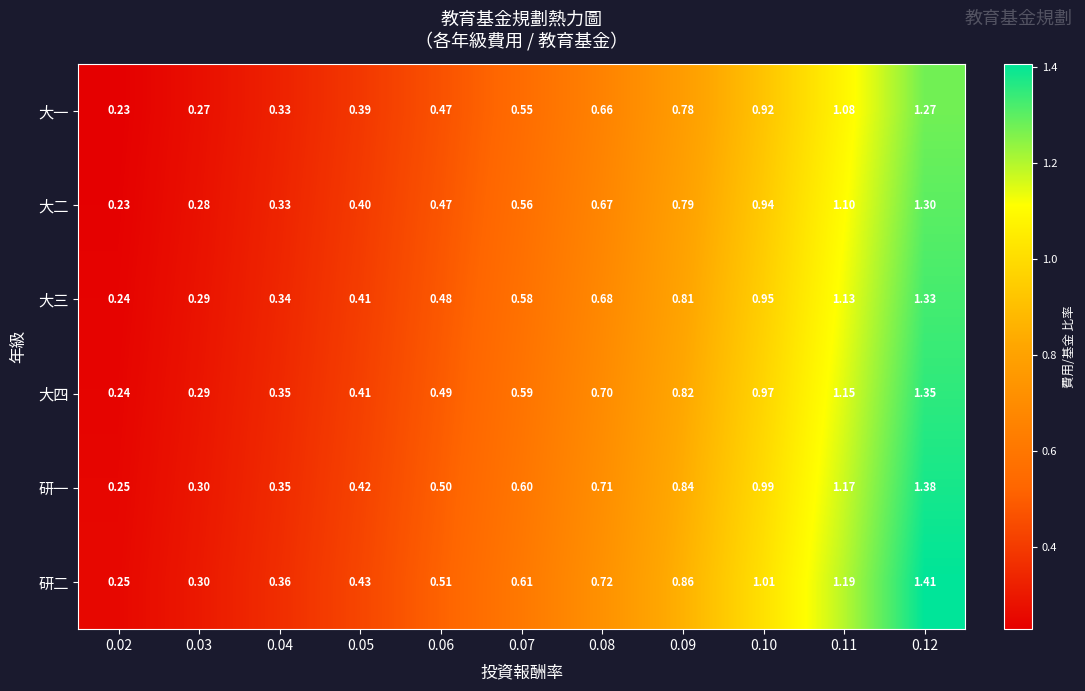

Rank the series by their maximum value, from lowest to highest.

大一, 大二, 大三, 大四, 研一, 研二